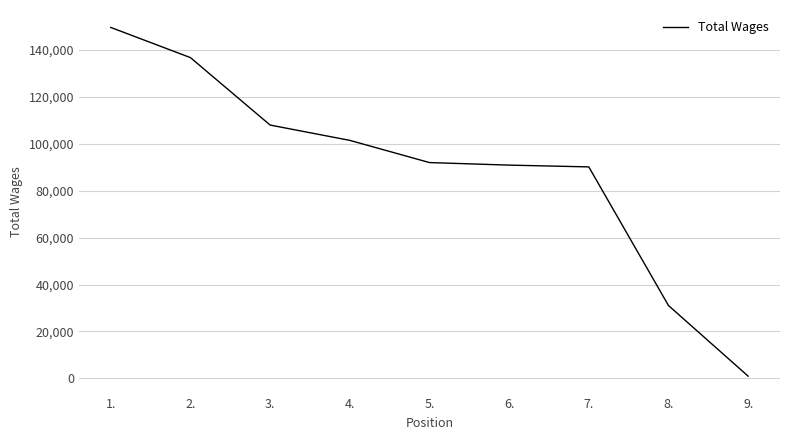

Where does the data first go above 91957?

1.